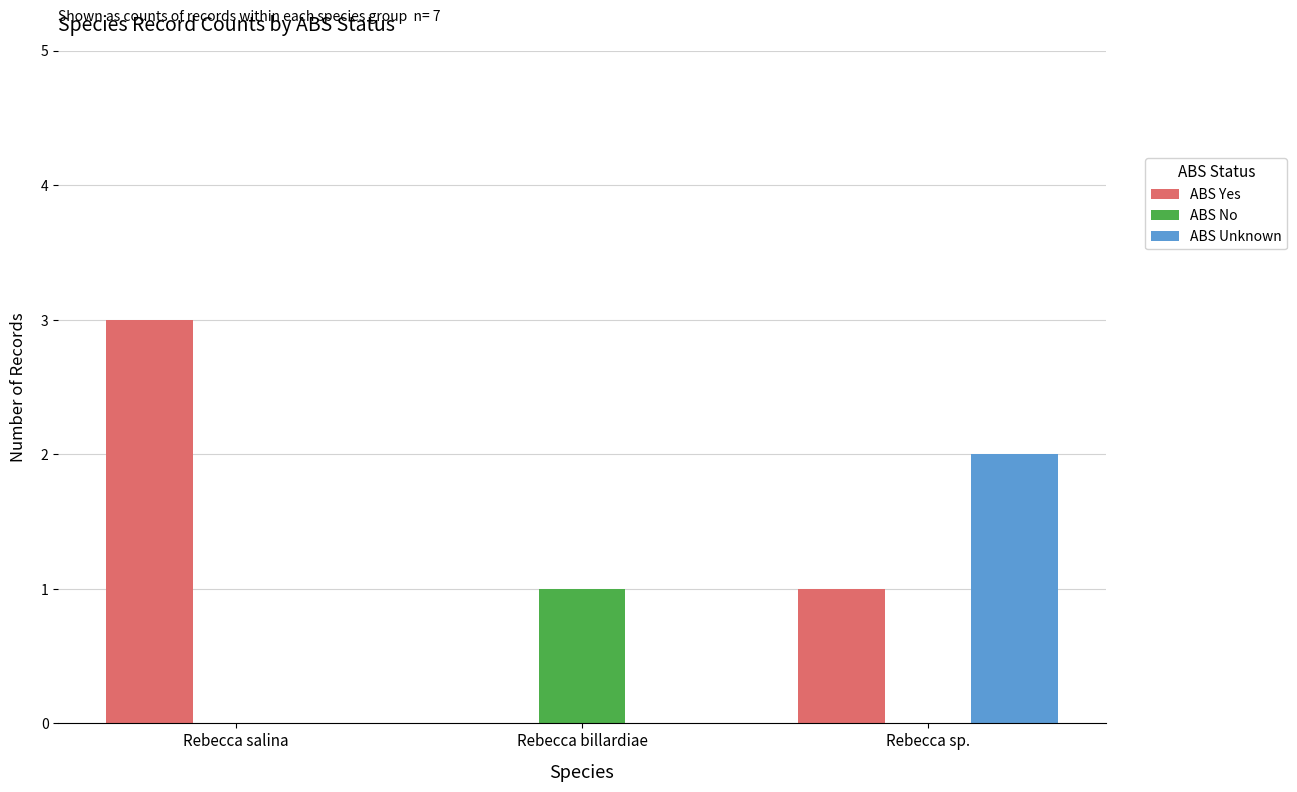

How many ABS Yes values are between 0 and 3?

3